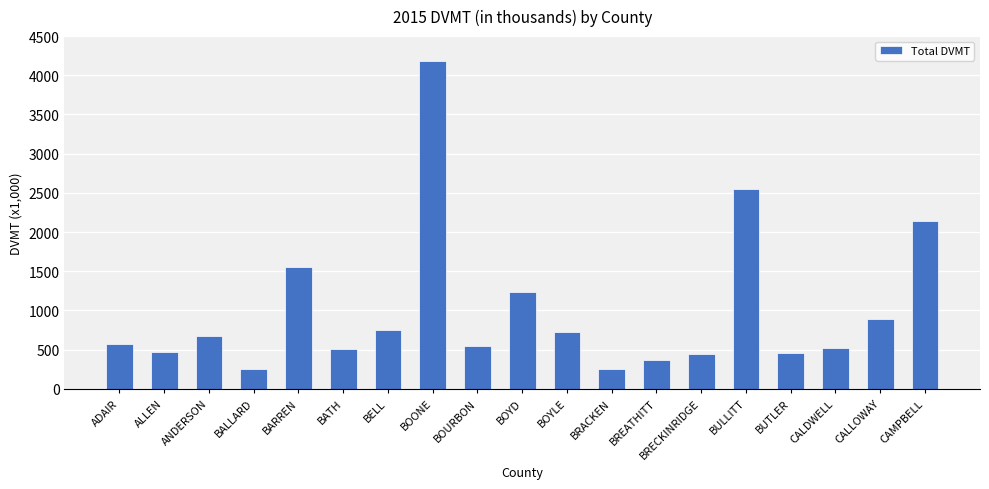

What is the approximate value at BREATHITT, to the nearest 10?

370